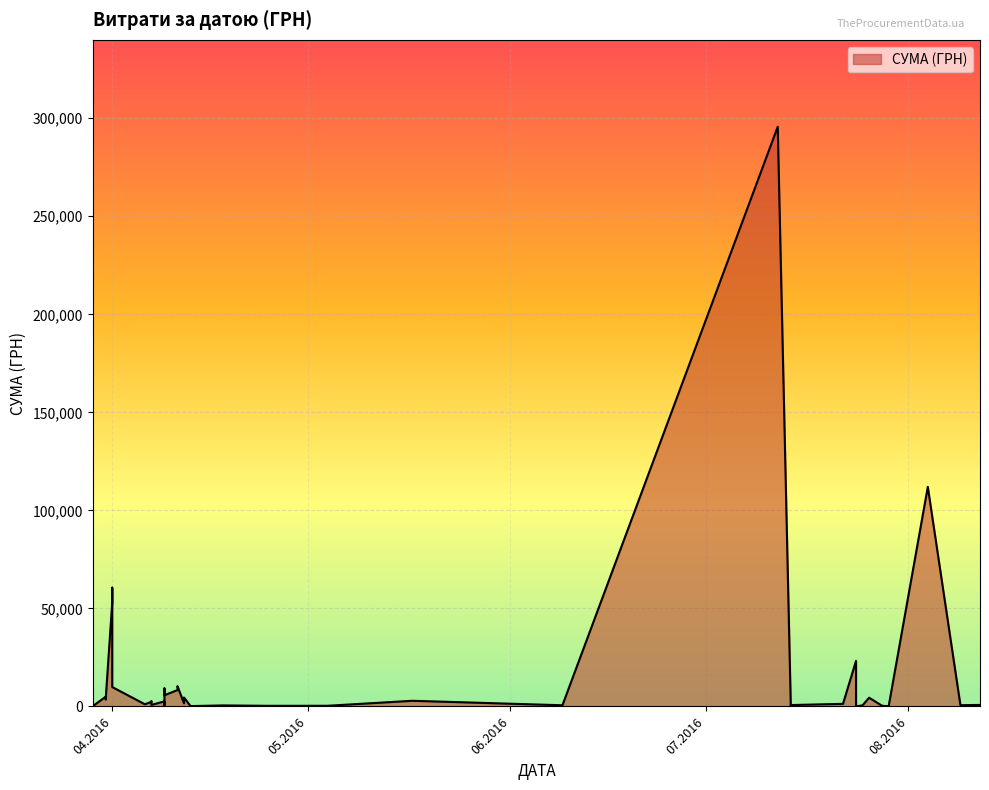

Count the number of values greater than 1592.

20